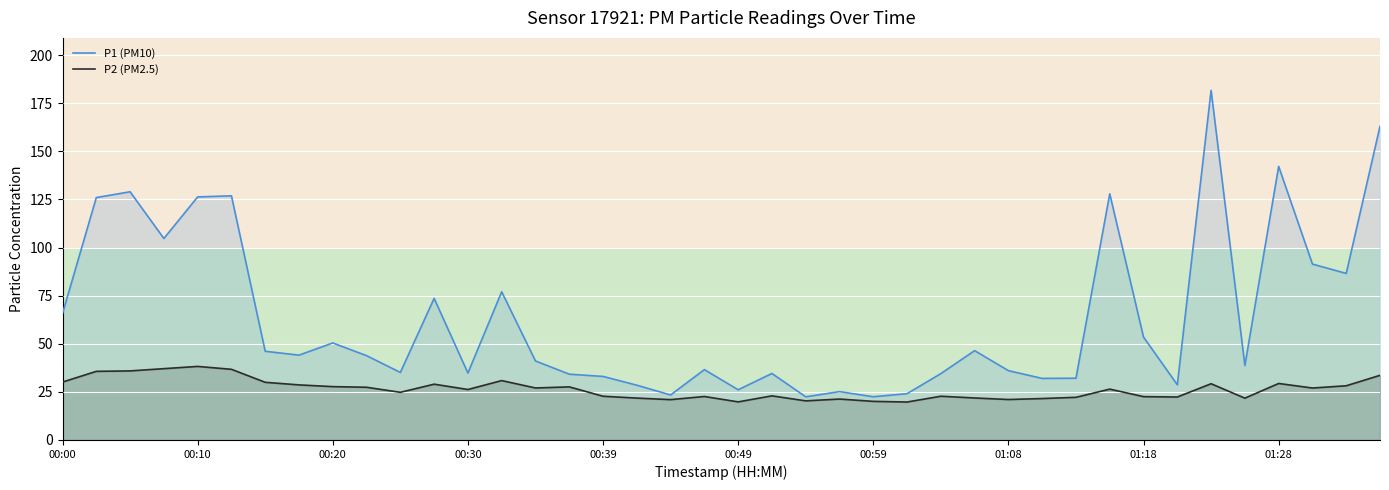

How many series are shown in this chart?

2